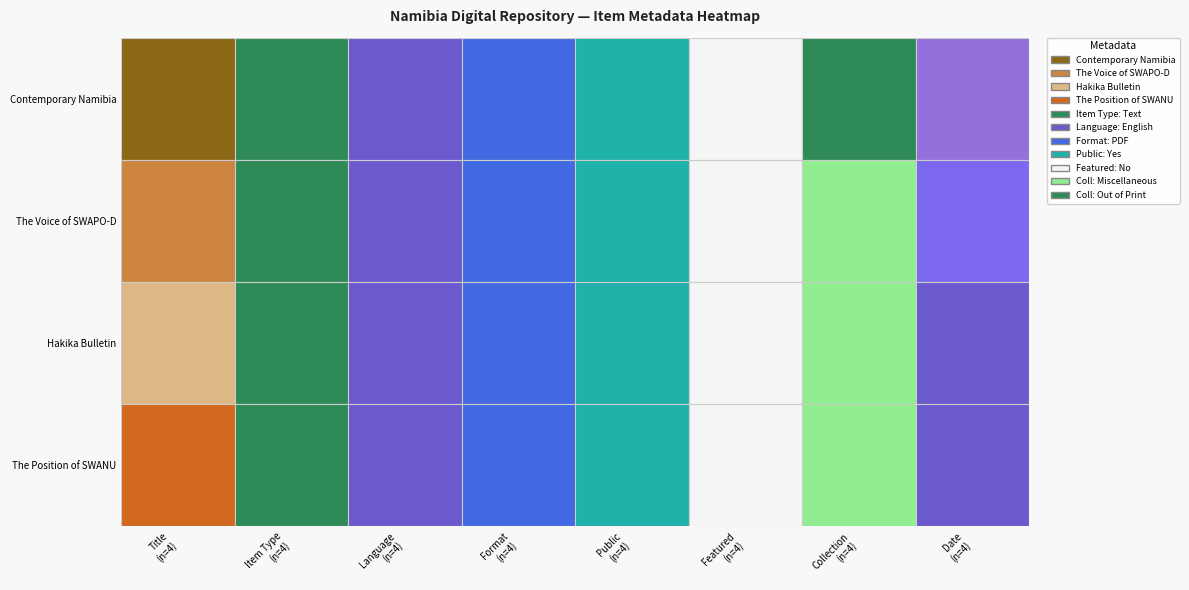

At how many categories does at least one series exceed 0?

7